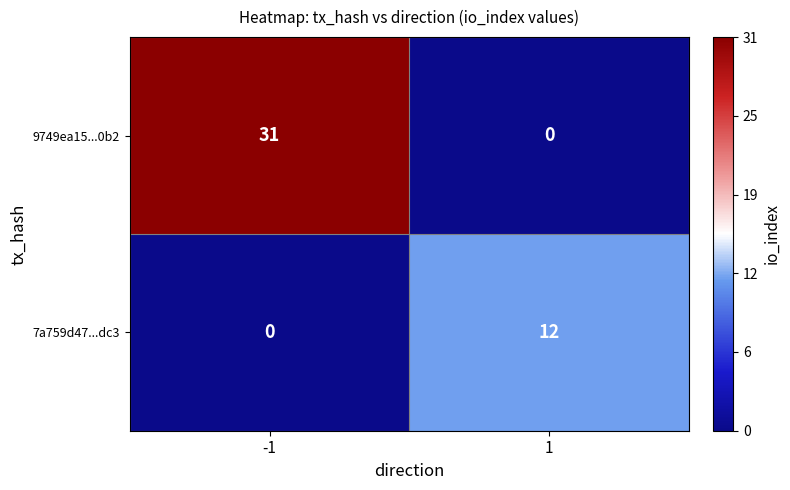

What is the greatest value displayed?

31